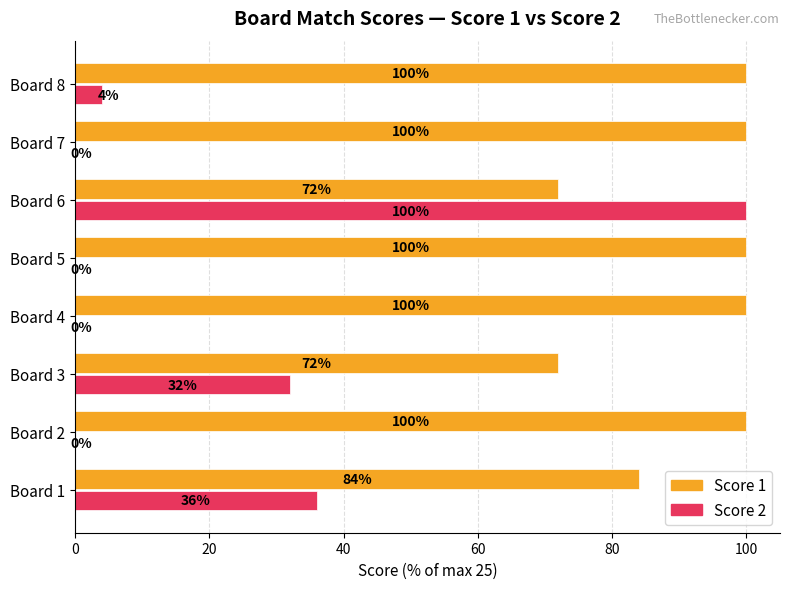

What is the highest value of the Score 1 series?

100